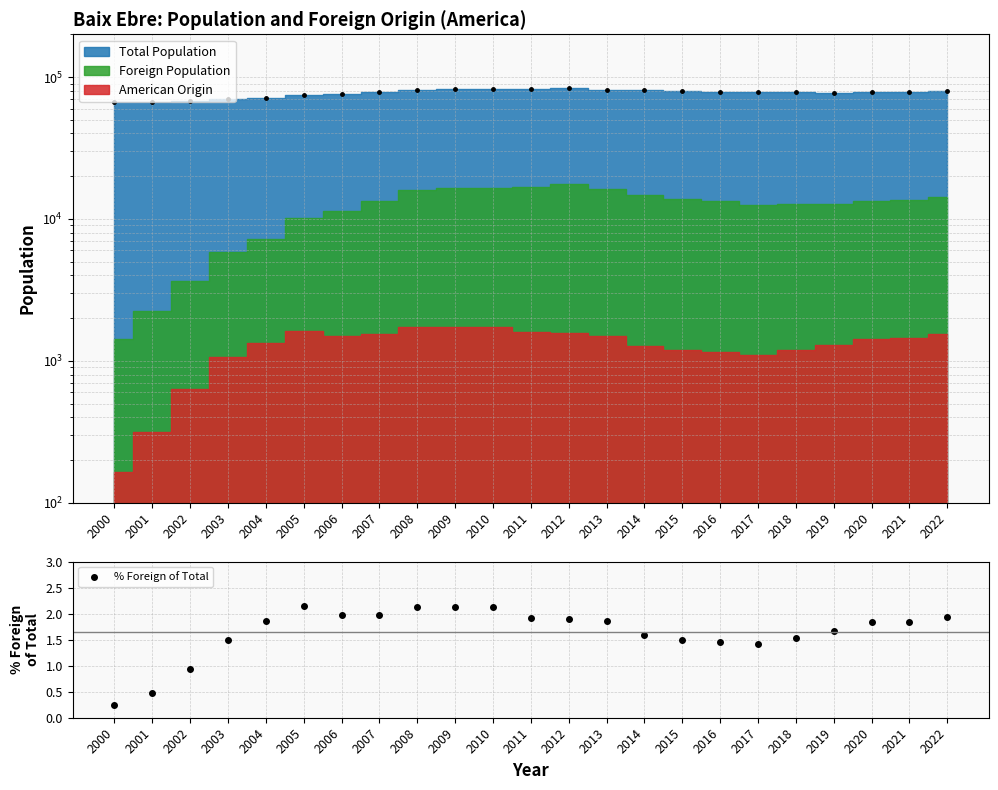

Which label corresponds to the smallest value in the chart?

2000